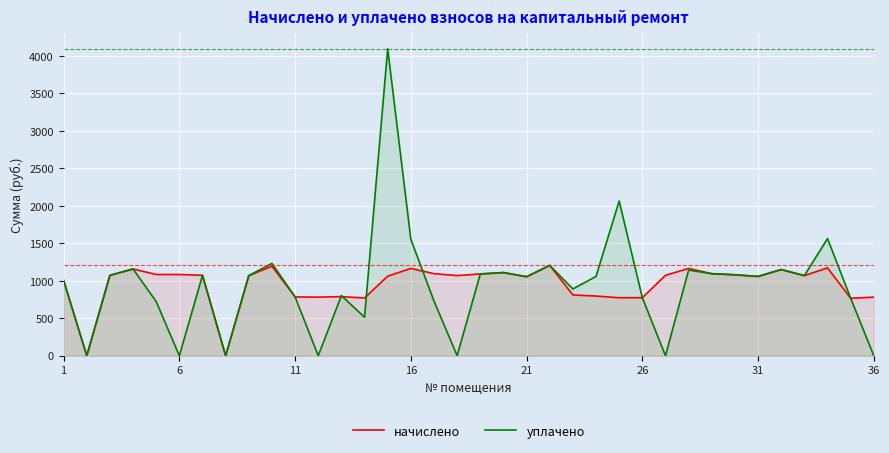

Which has a higher value, 14 or 12?

14